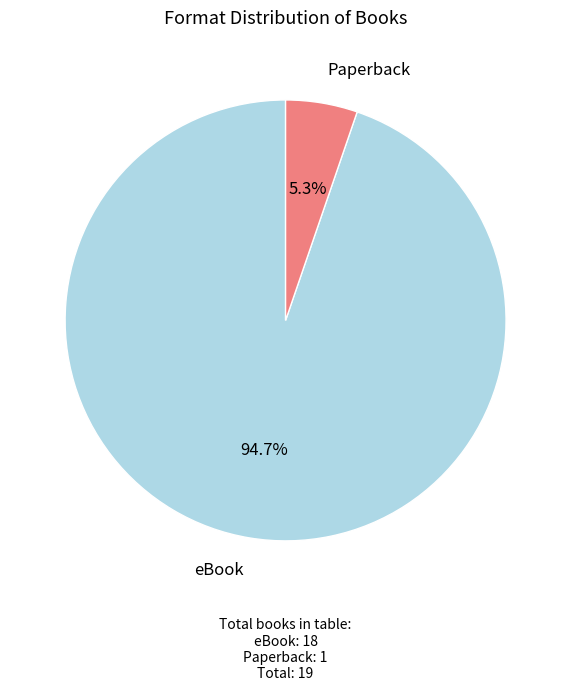

Is there a majority slice in this chart?

Yes